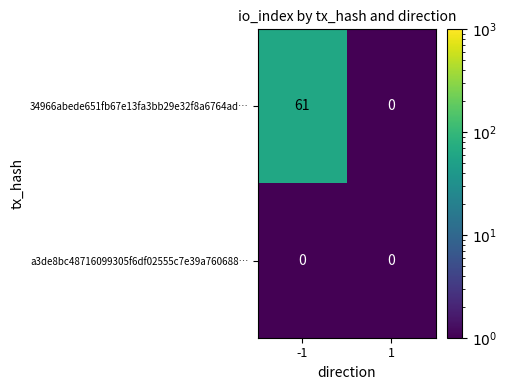

What is the sum of all 34966abede651fb67e13fa3bb29e32f8a6764ad… values?

61